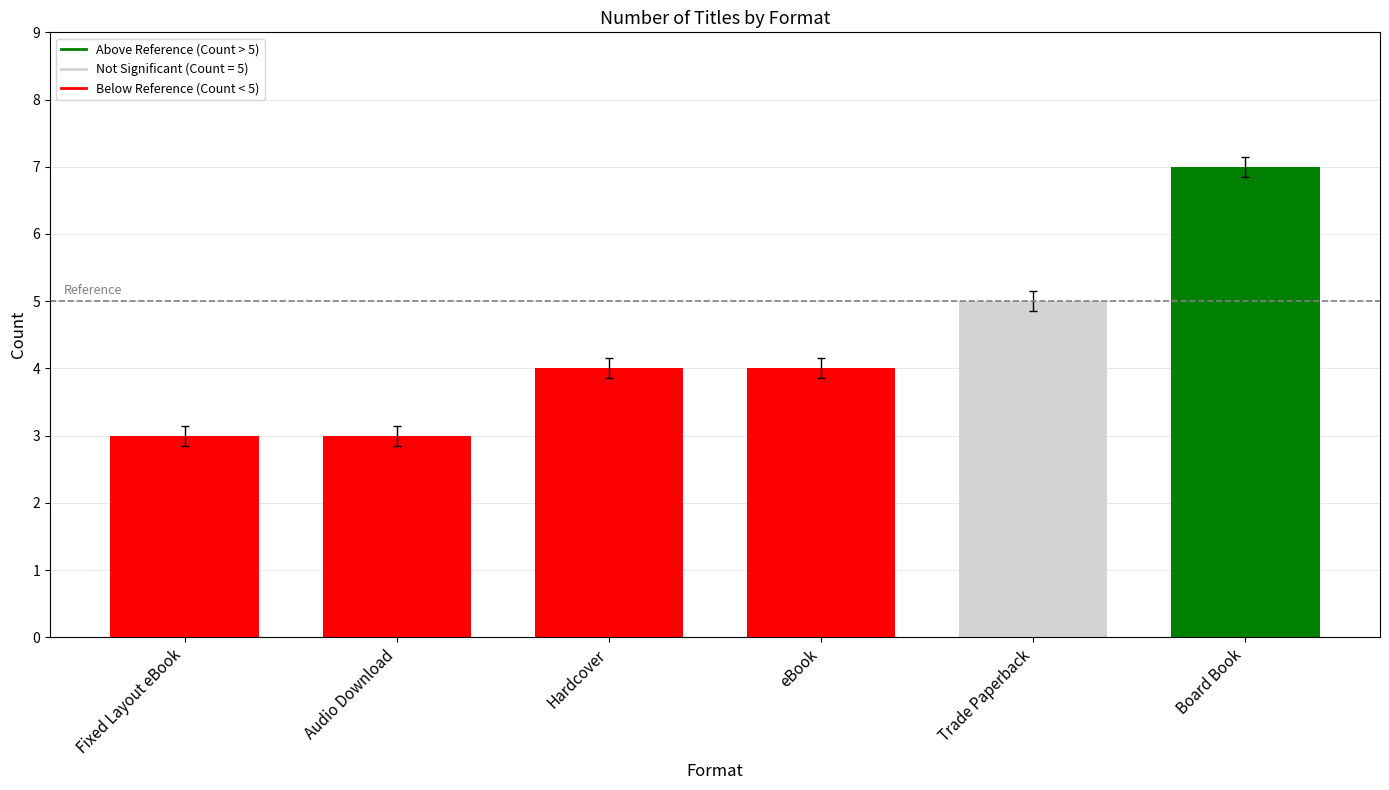

How many values are between 3 and 5?

5